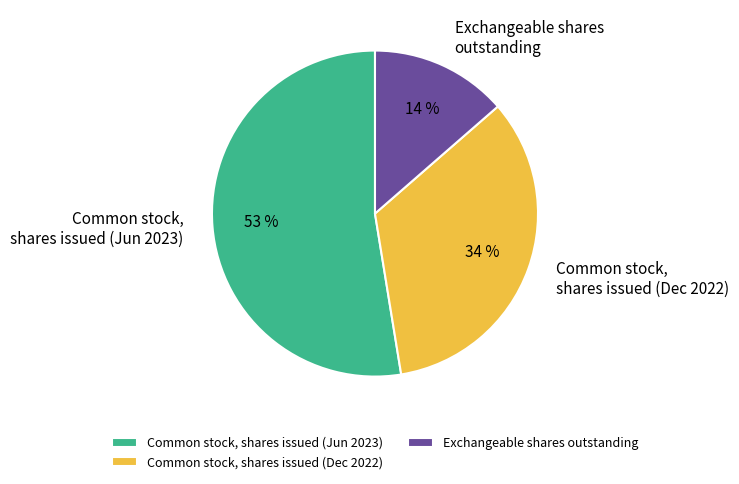

Is the sum of Exchangeable shares outstanding and Common stock, shares issued (Jun 2023) greater than half?

Yes